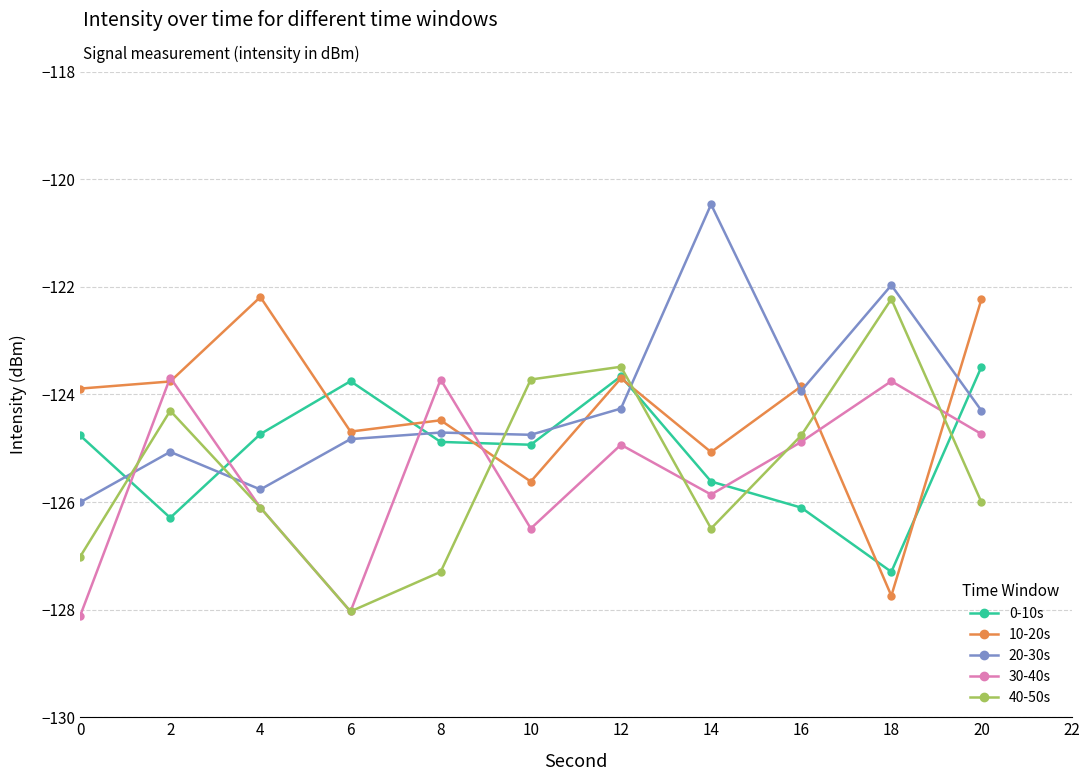

Is it true that 40-50s equals -183.1 at 8?

False